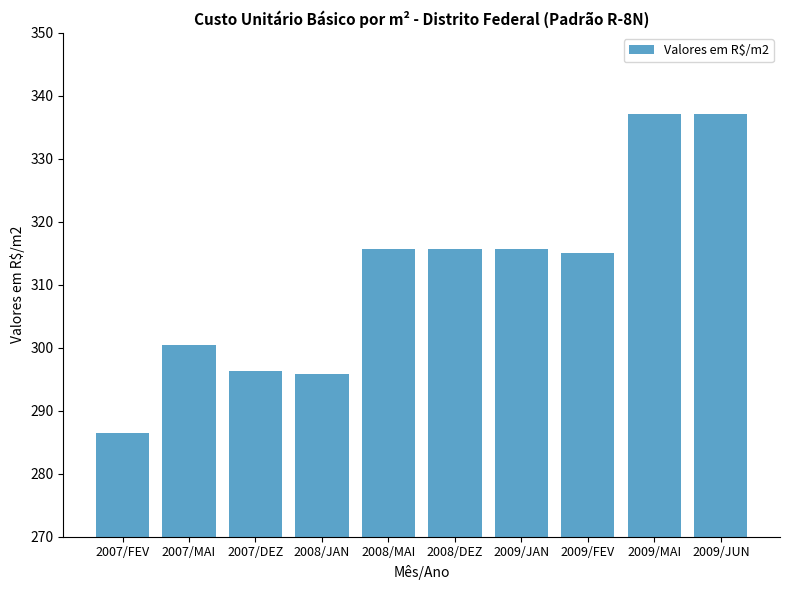

True or false: the data shows 295.8 at 2008/JAN.

True